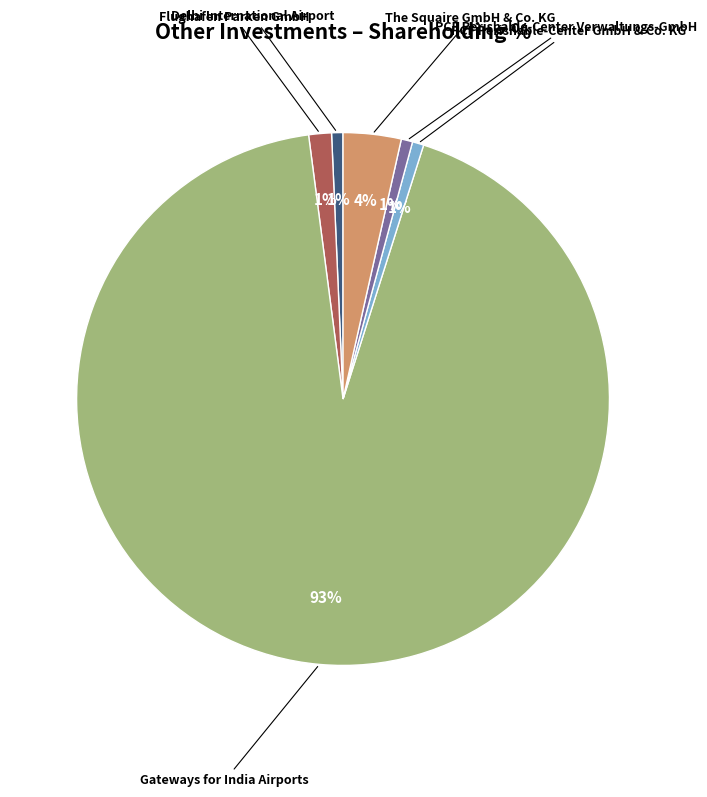

To the nearest percent, what is the average slice percentage?

17%